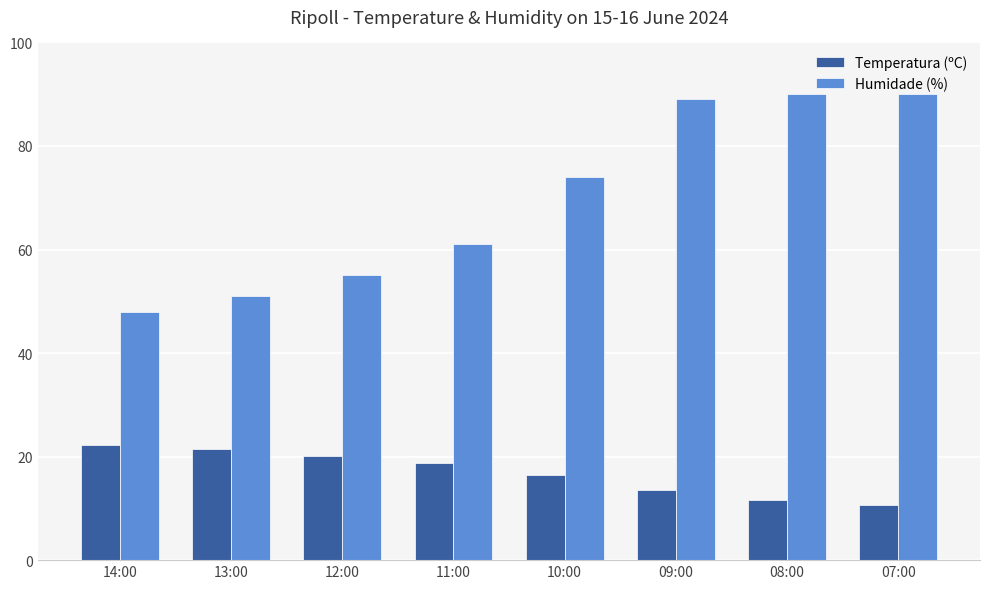

Where is Temperatura (ºC) nearest to the value 16?

10:00